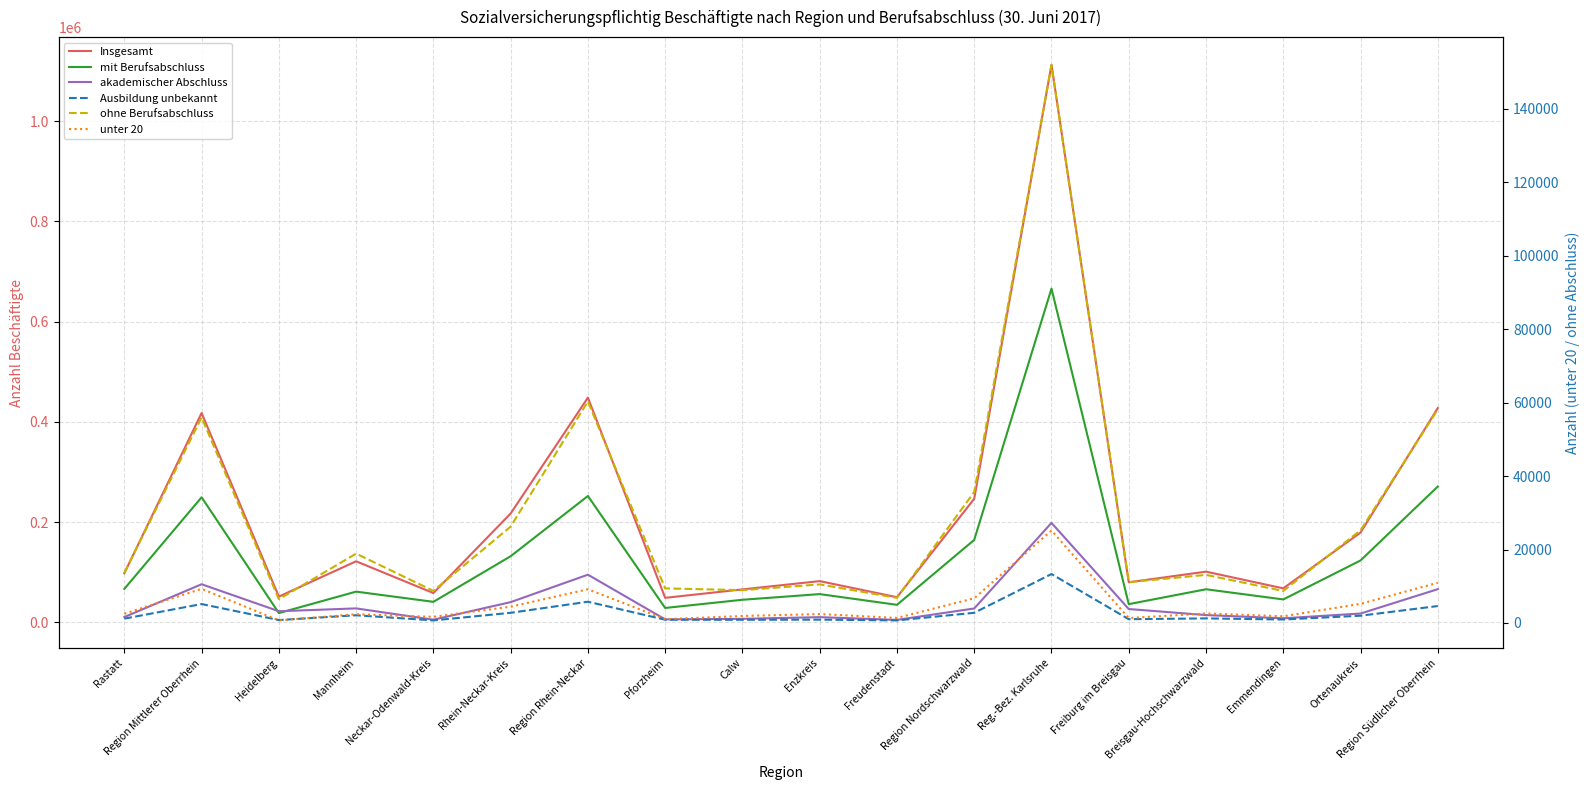

What is the minimum value shown in the chart?

692